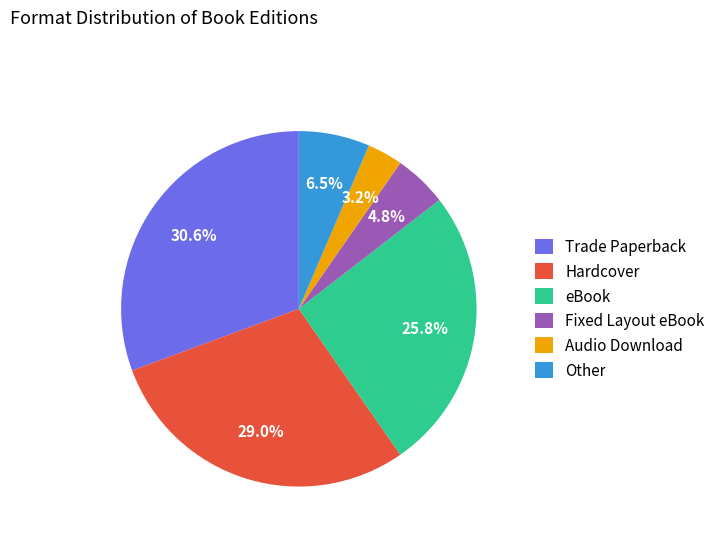

Is there a majority slice in this chart?

No